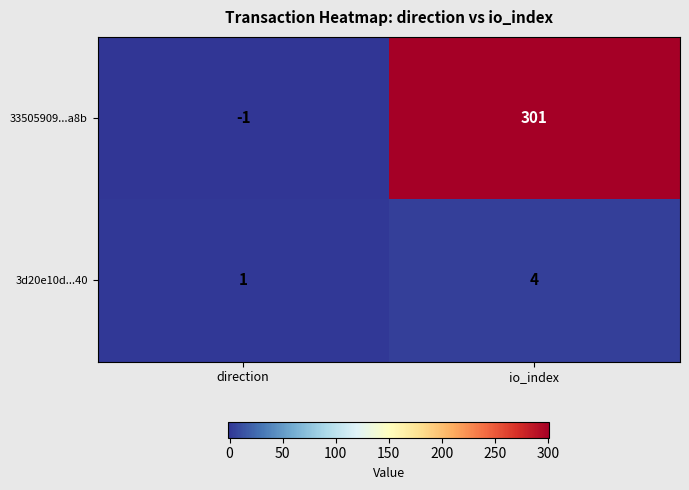

Reading left to right, what are all the values shown in this chart?

33505909...a8b: -1	301
3d20e10d...40: 1	4